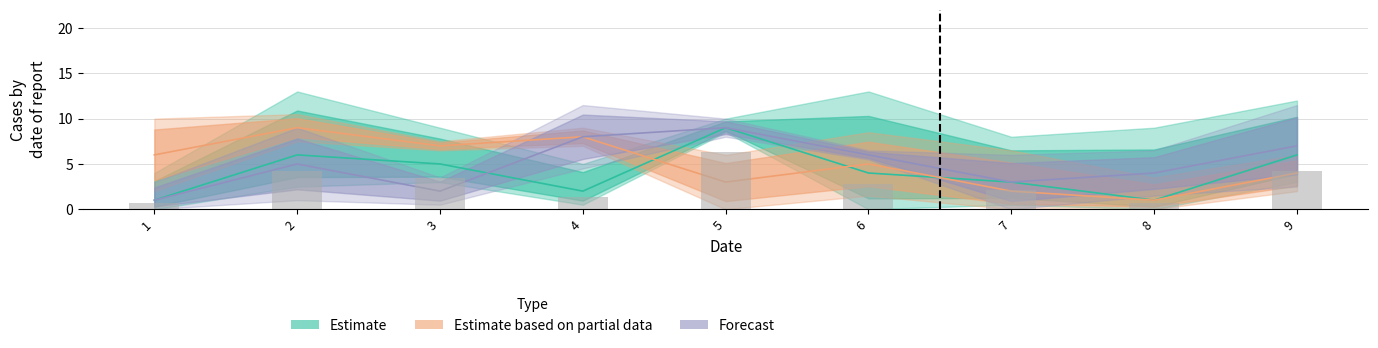

The value of col_4 at 1 is 1. True or false?

True